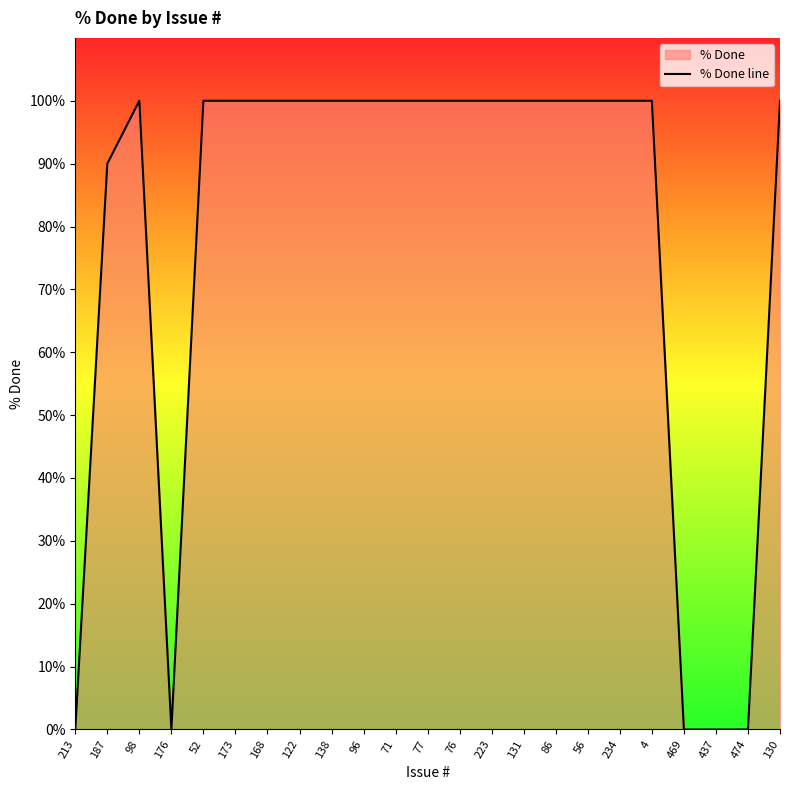

What position from the right is 122?

16